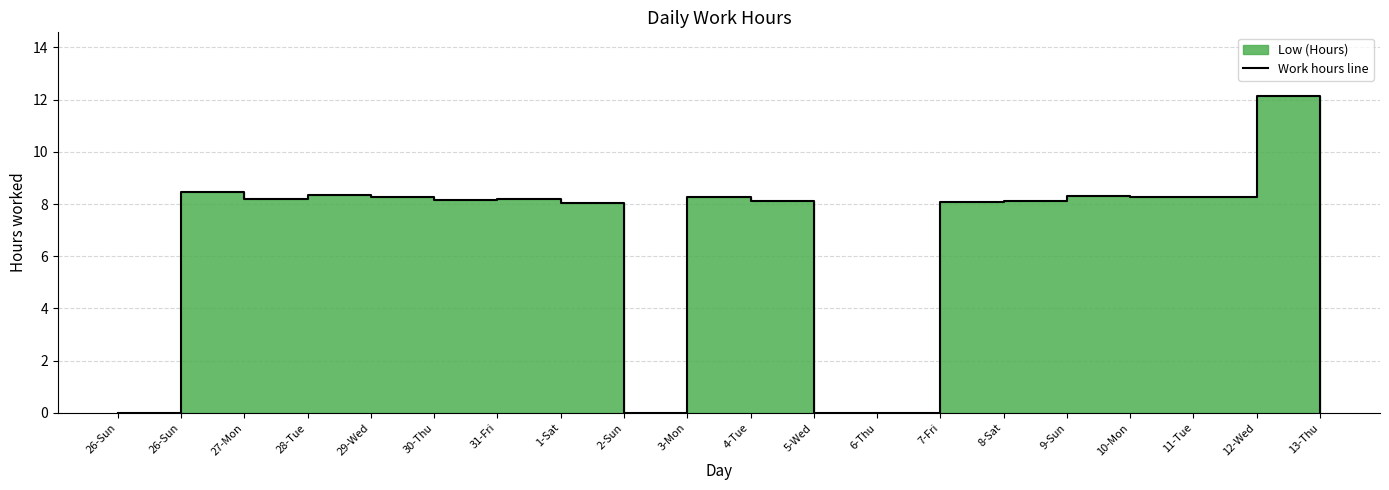

What is the label of the 19th point from the right?

26-Sun